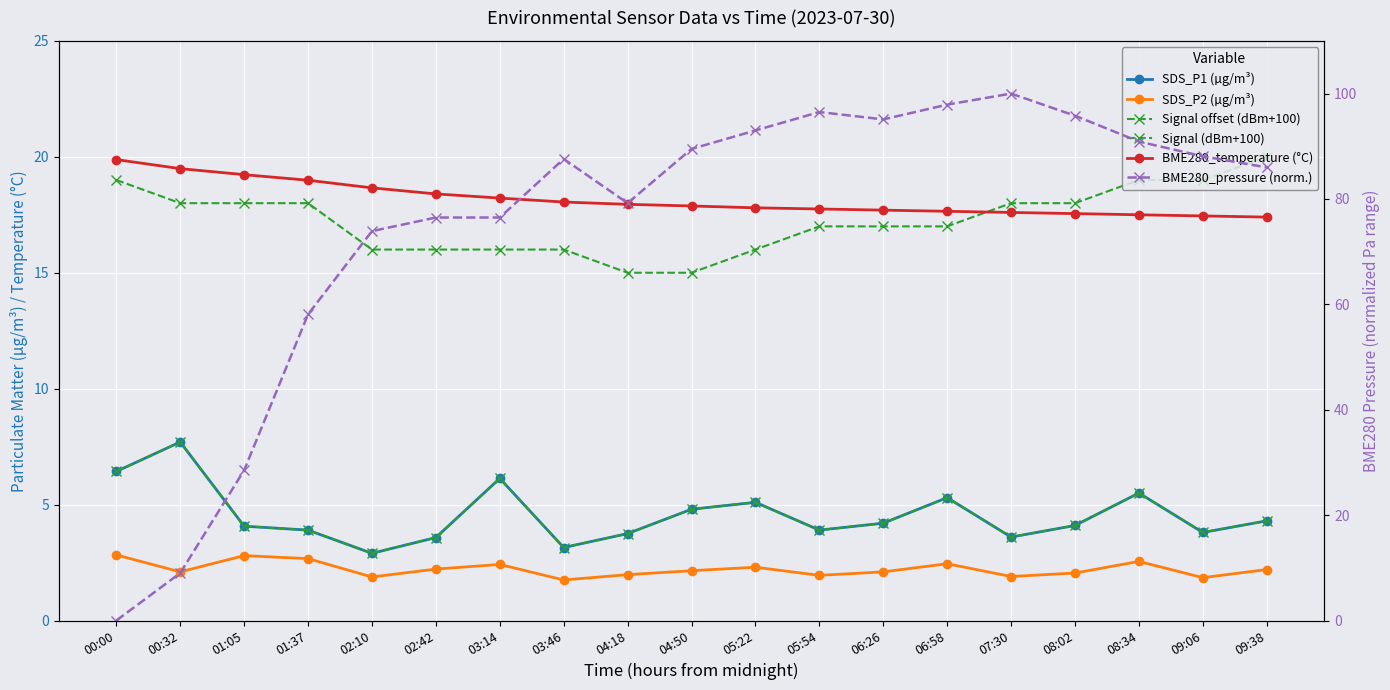

Between 02:10 and 01:05, which is larger?

01:05